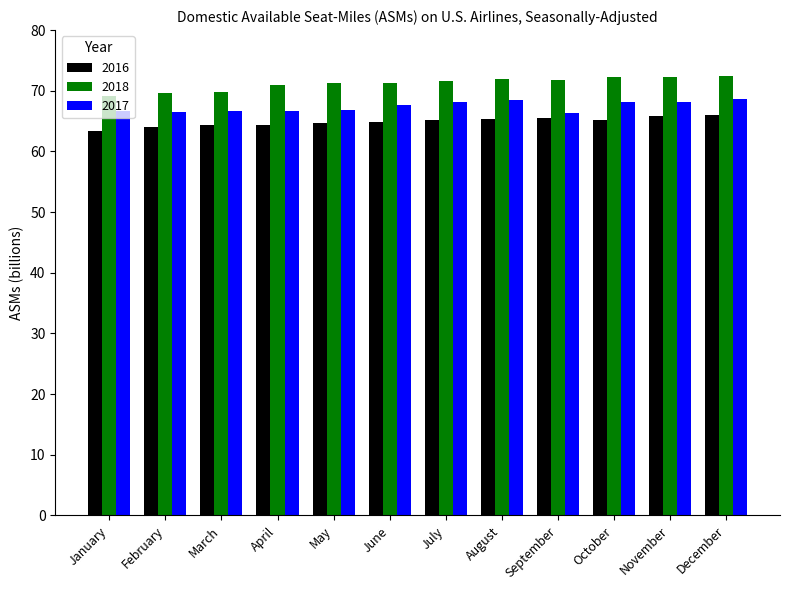

Is the value of 2018 at February greater than the value of 2016 at December?

Yes